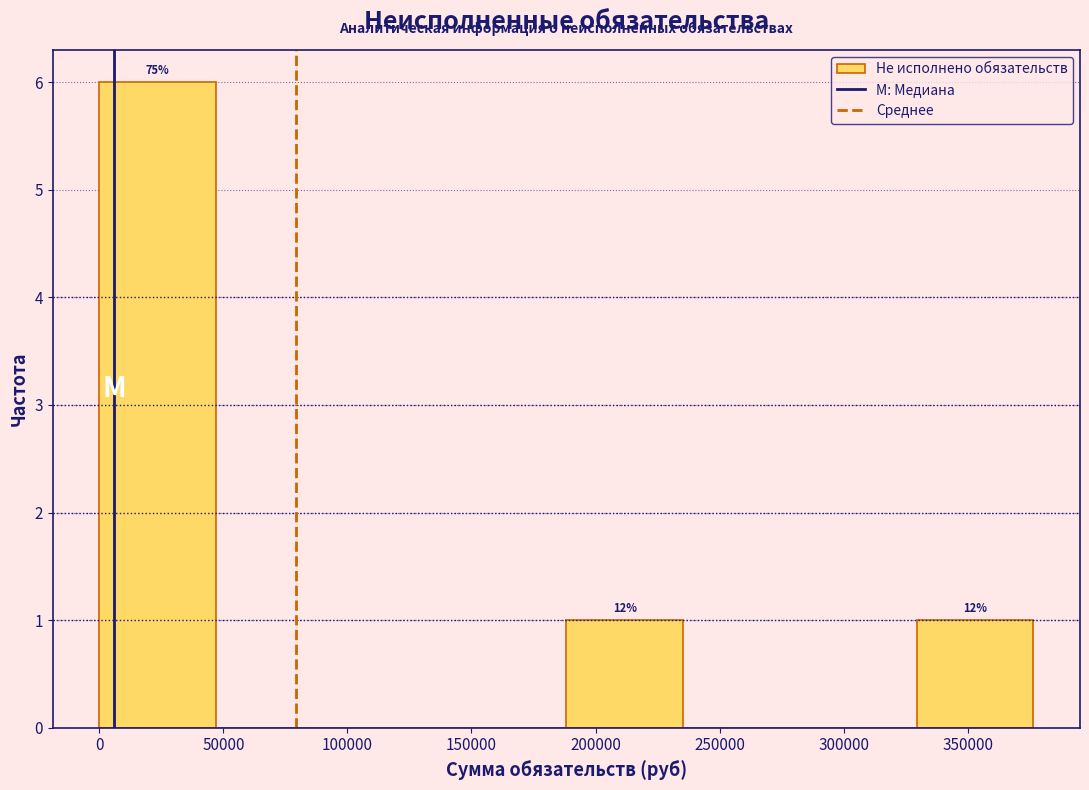

Which range on the x-axis has the tallest bar?

0 to 45000